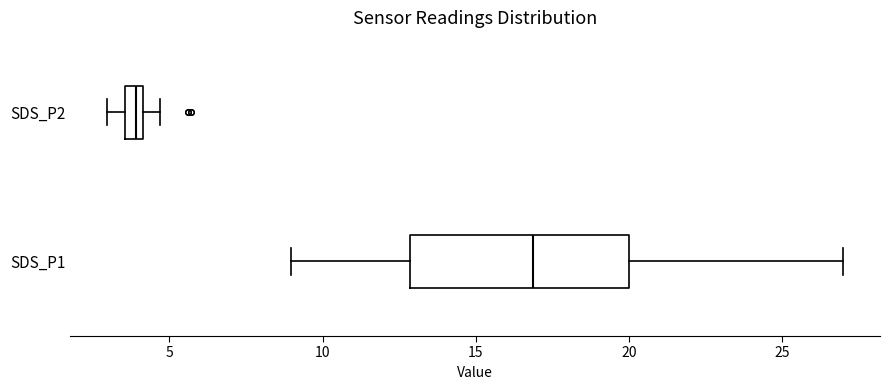

Where is the left edge of the box for SDS_P2 on the x-axis? The values are not printed on the chart, so give them approximately, as read against the axis.

3.5